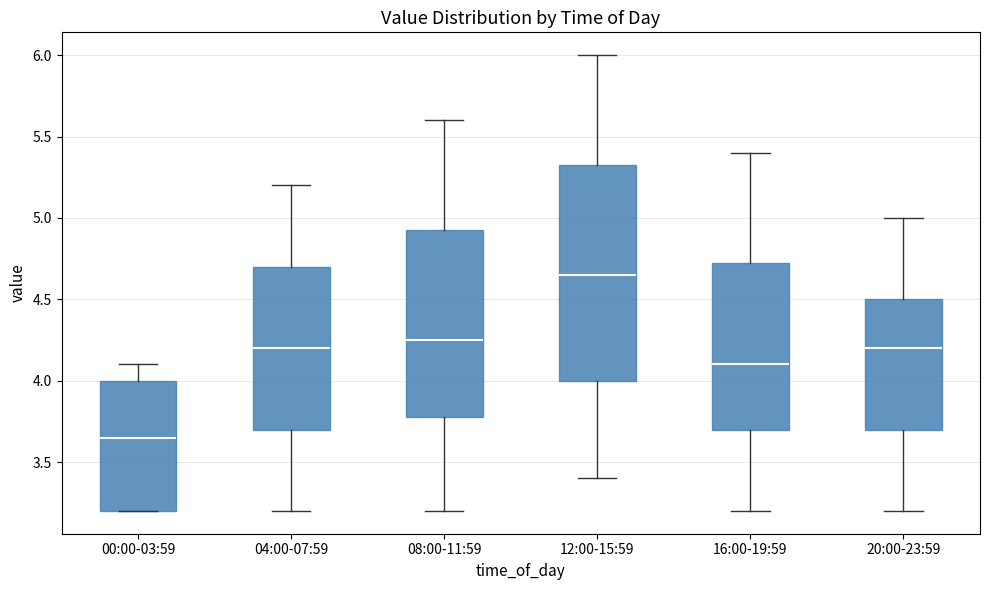

Comparing the boxes themselves (not the whiskers), which one is the tallest?

12:00-15:59